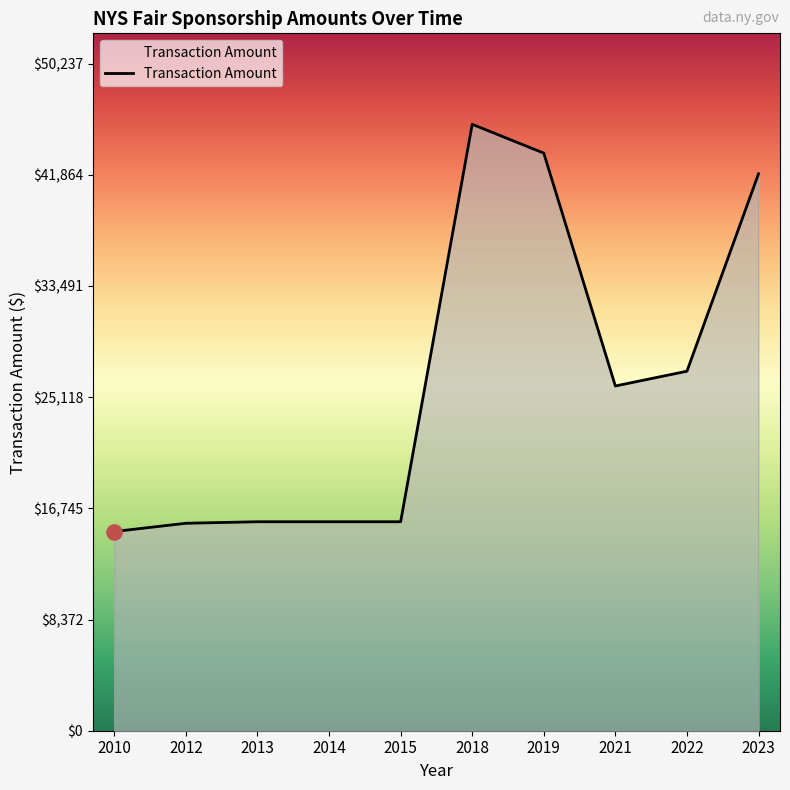

Approximately how many times larger is the value at 2018 compared to 2014?

2.9